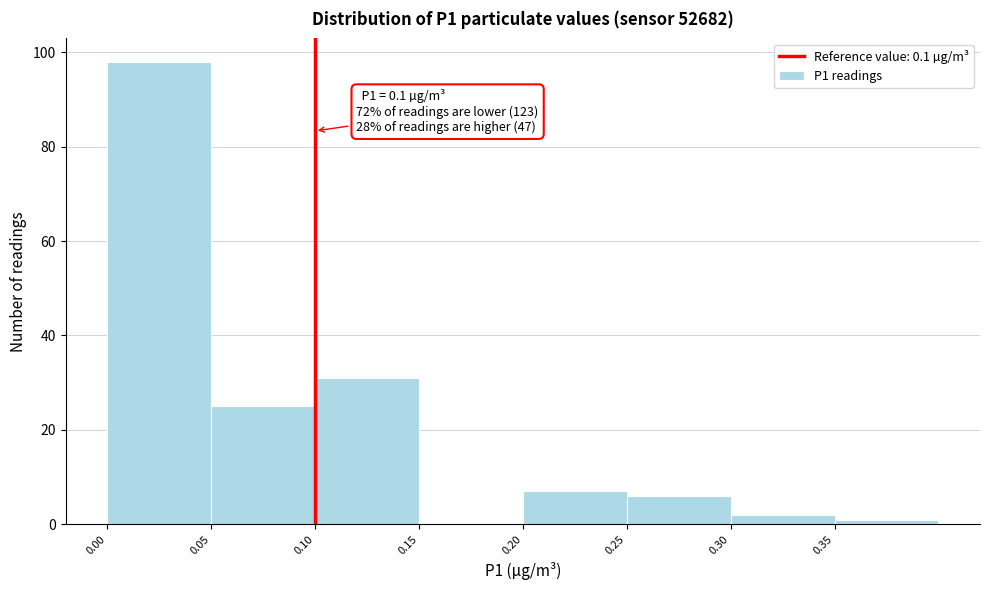

Which range on the x-axis has the tallest bar?

0.00 to 0.05